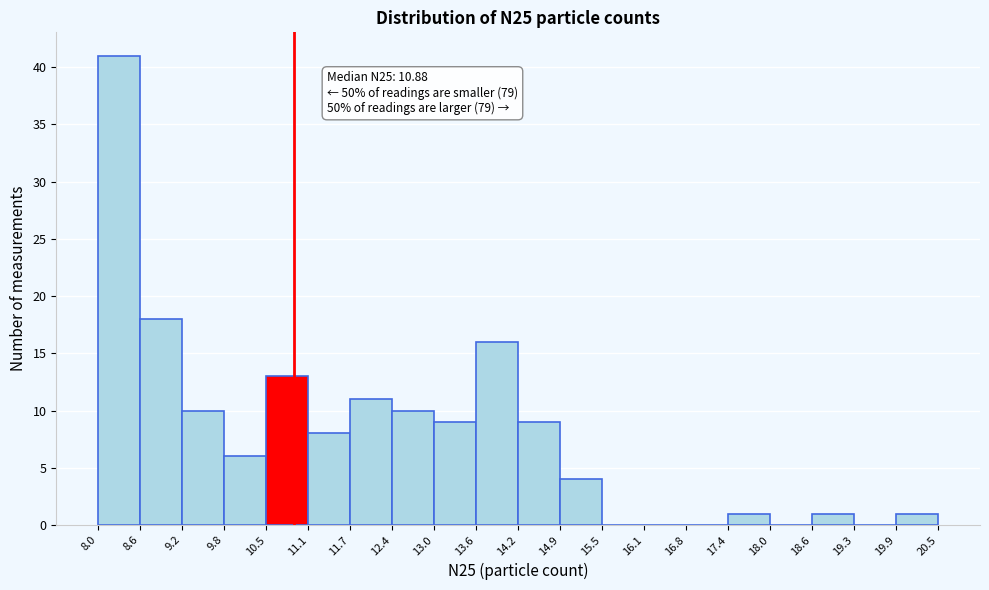

Over which range of the x-axis is the bar tallest?

8.0 to 8.6